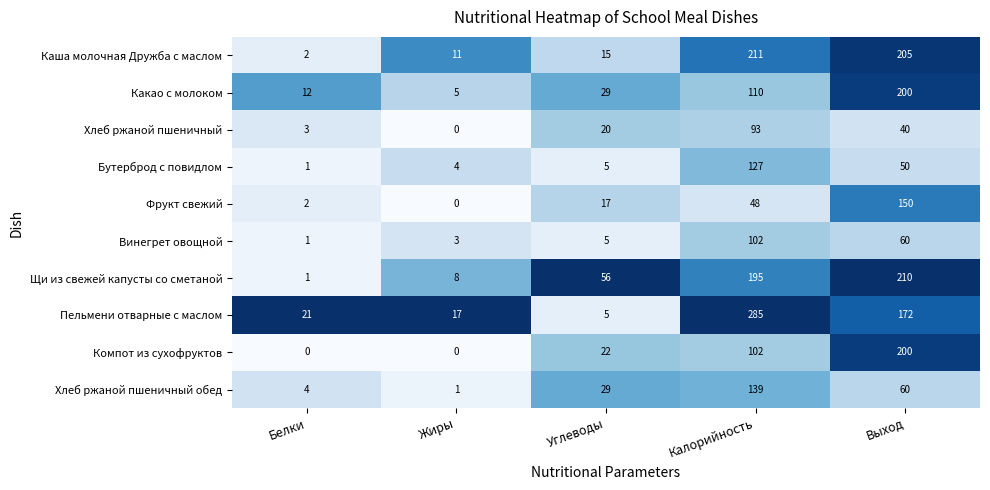

At which category is the sum across all series the highest?

Калорийность